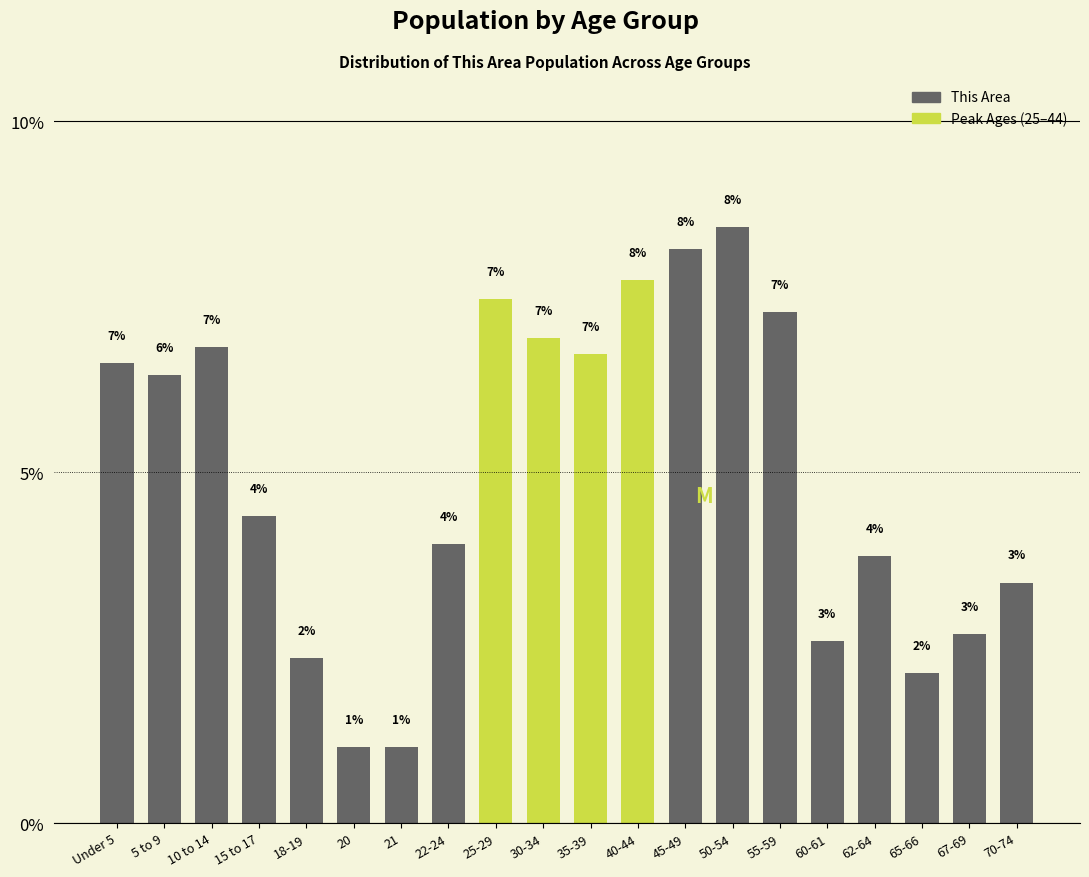

Does the chart contain any negative values?

No